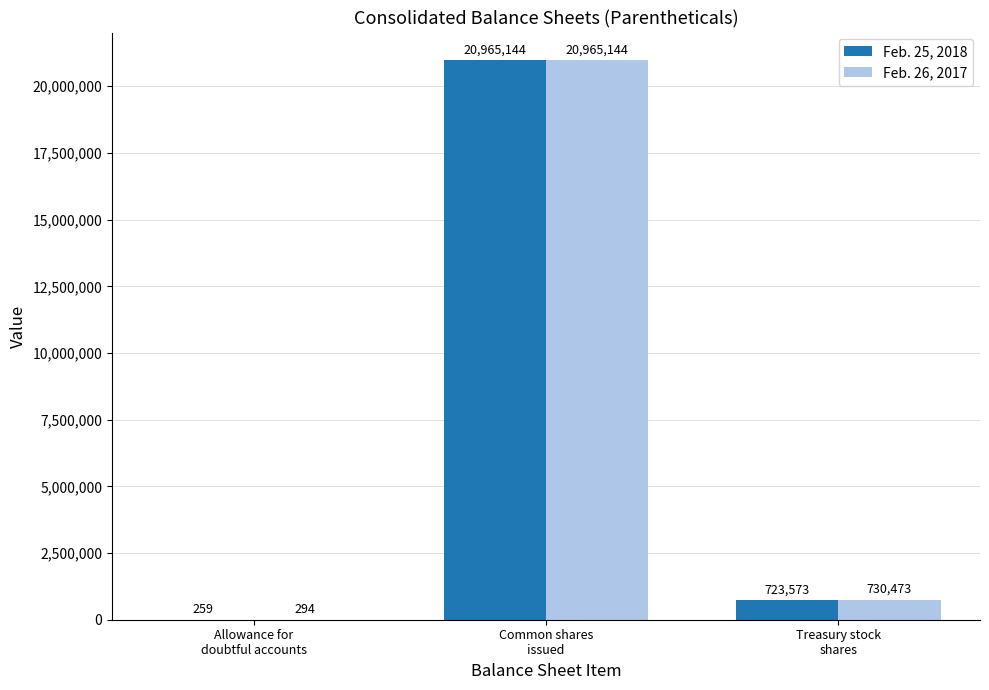

Which series has the widest spread of values?

Feb. 25, 2018